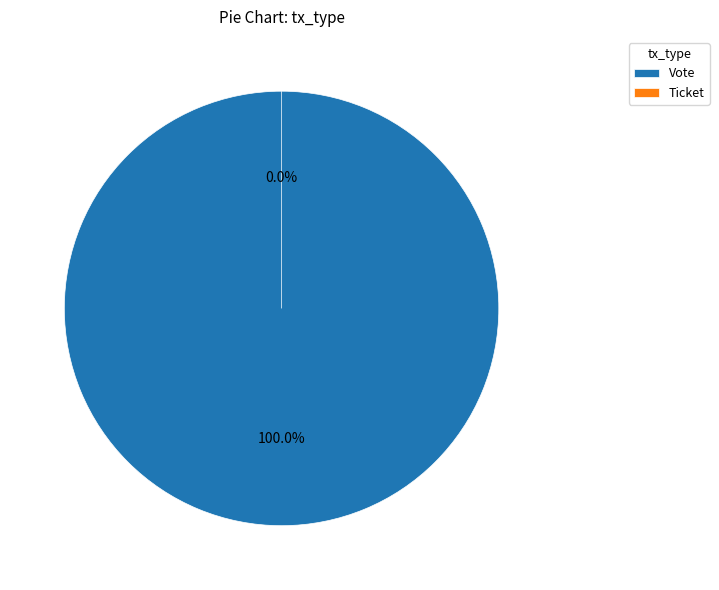

What is the largest slice in the pie chart?

Vote